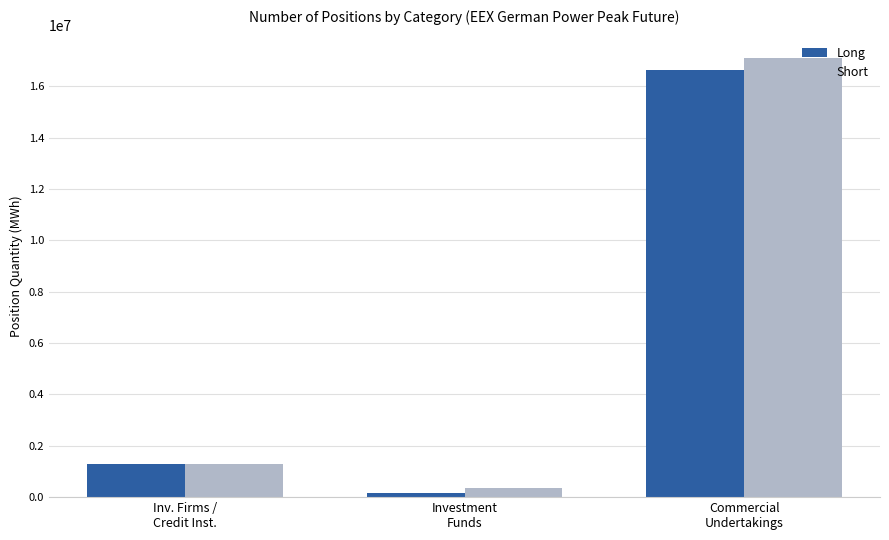

What is the average value of the Long series?

6023072